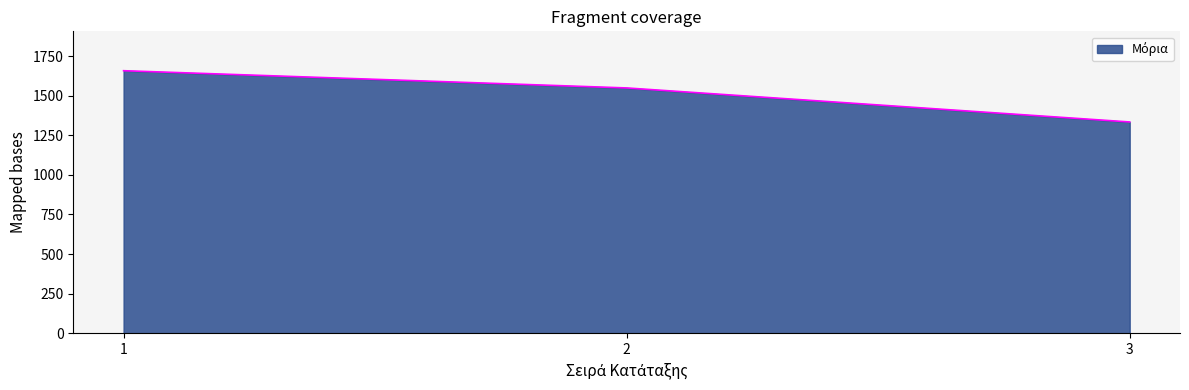

Which category has the lowest value across all series?

3